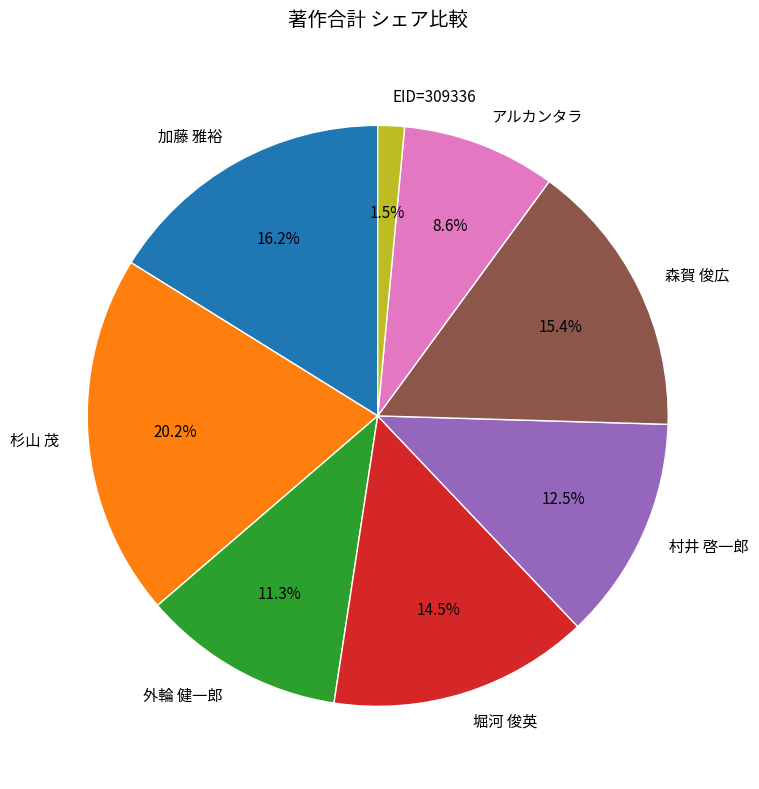

The EID=309336 slice represents 11% of the pie. True or false?

False